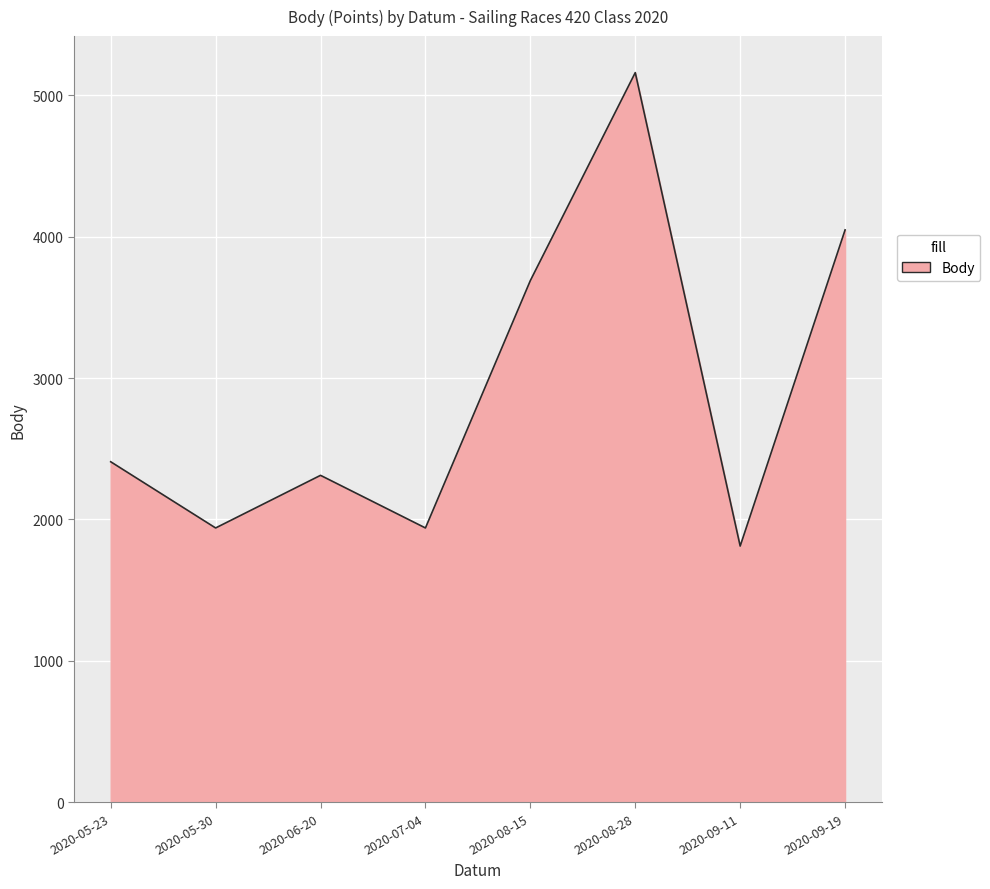

At which label is the value closest to 3485?

2020-08-15